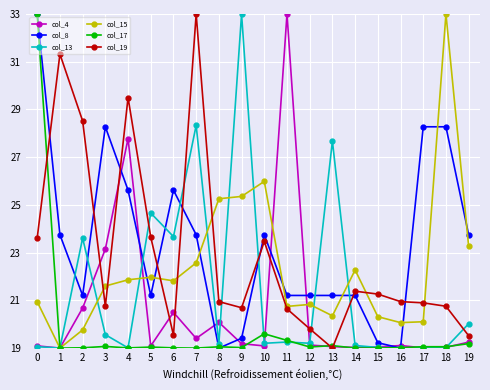

Which series has the largest total across all categories?

col_8